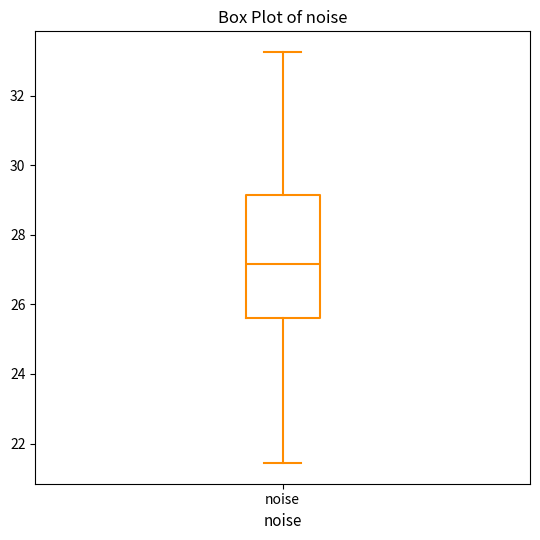

Transcribe this box plot: give where the median line is, the range the box spans, and where the two whiskers end, as read against the y-axis. The values are not printed on the chart, so give them approximately, as read against the axis.

median 27.2, box 25.6 to 29.2, whiskers 21.4 to 33.2